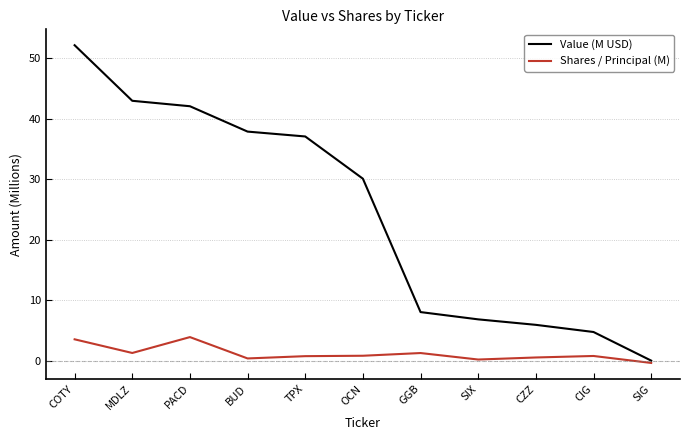

What is the total value across all series at SIG?

-0.4